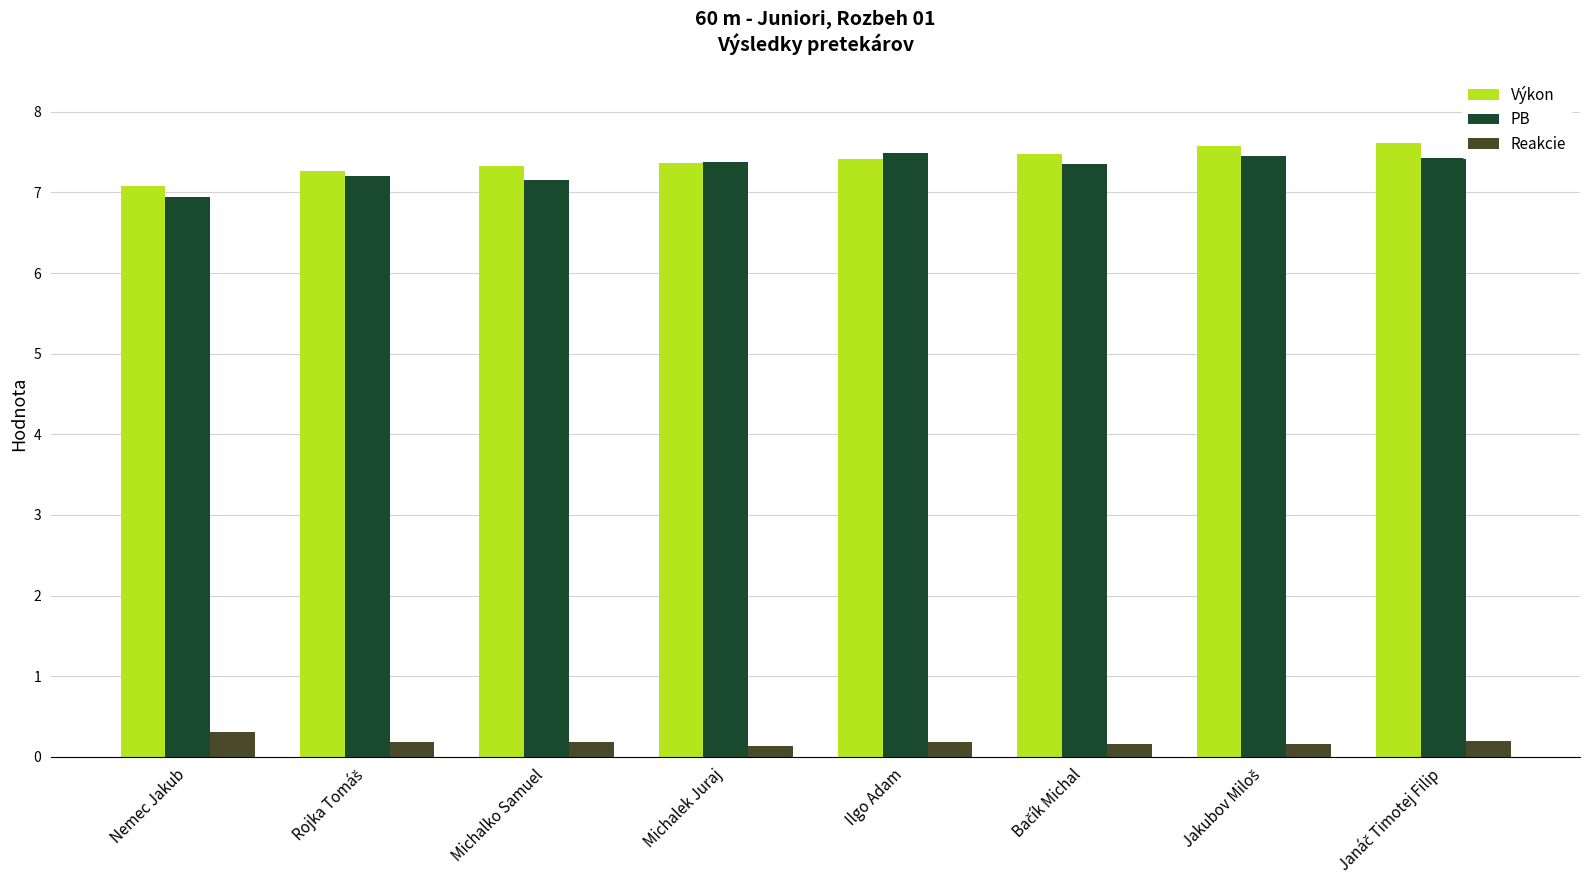

What is the value of the Výkon bar at the 6th from the left?

7.5